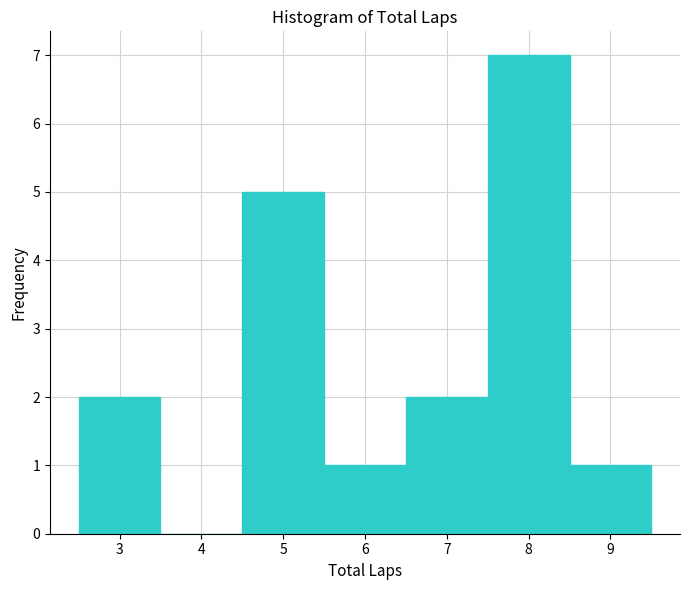

Reading left to right, transcribe this chart: for each bar, give the range it covers on the x-axis and its height. The values are not printed on the chart, so give them approximately, as read against the axis.

2.5 to 3.5: 2
3.5 to 4.5: 0
4.5 to 5.5: 5
5.5 to 6.5: 1
6.5 to 7.5: 2
7.5 to 8.5: 7
8.5 to 9.5: 1